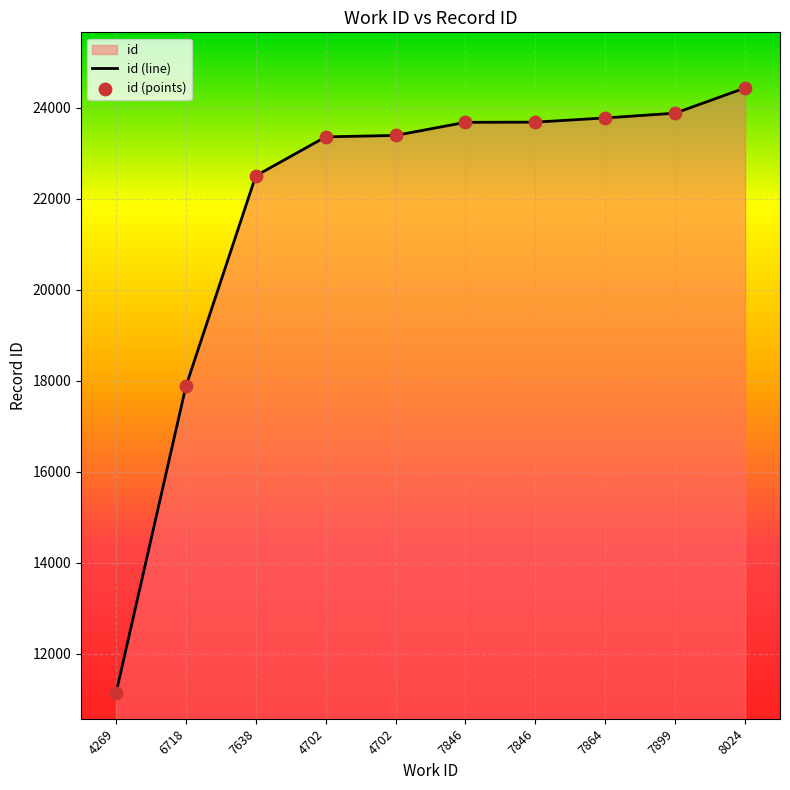

What is the ratio of the value at 7864 to the value at 4702?

1.0